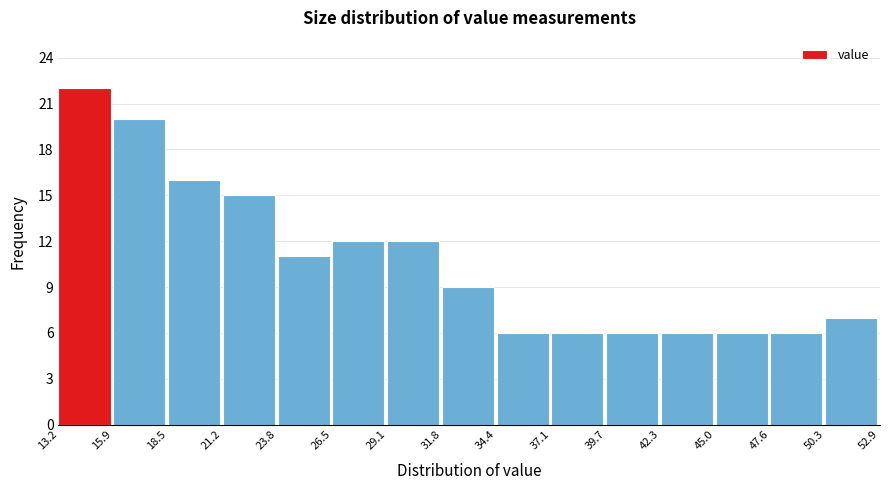

Which range on the x-axis has the tallest bar?

13.2 to 15.9